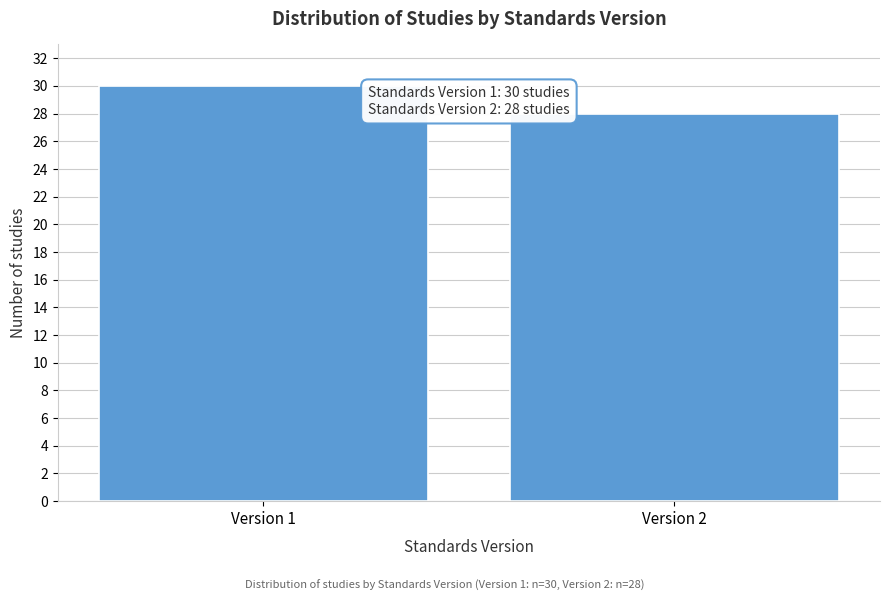

Reading left to right, extract all data points from this chart.

Version 1=30	Version 2=28